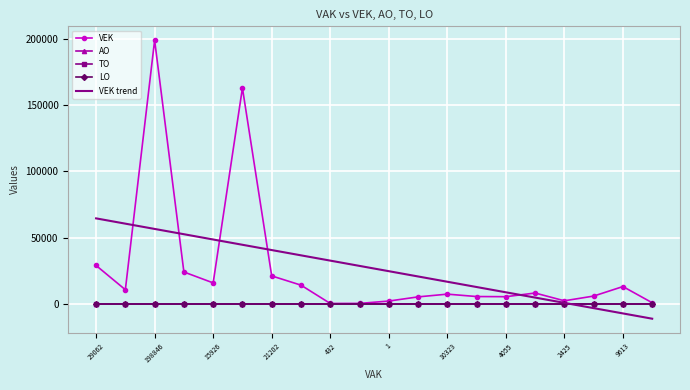

How many values in the VEK series exceed 8291?

9